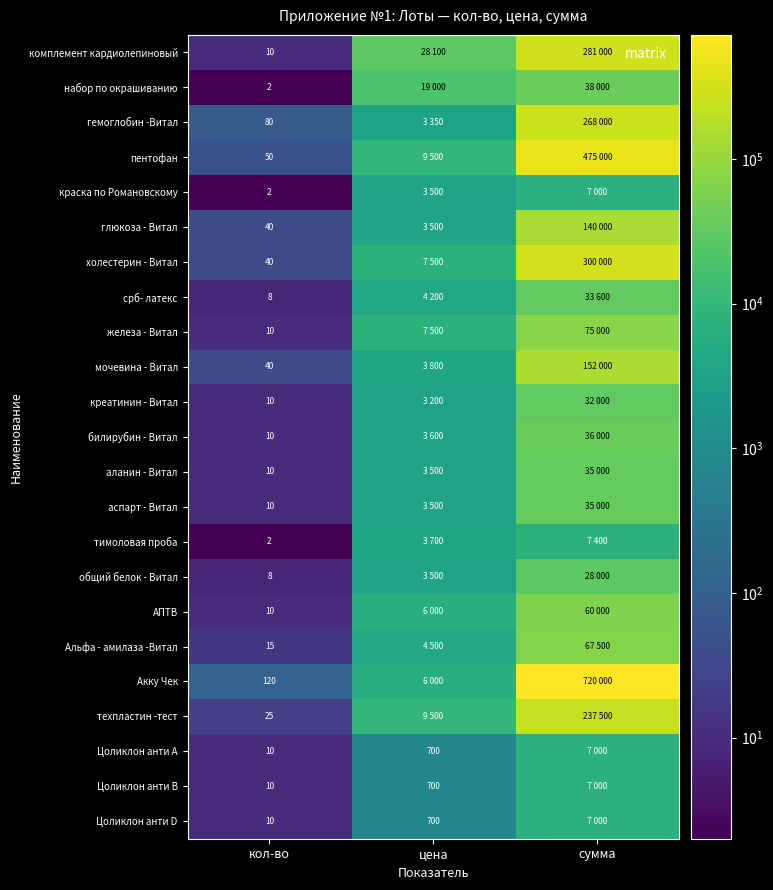

The value of Альфа - амилаза -Витал at кол-во is 3. True or false?

False